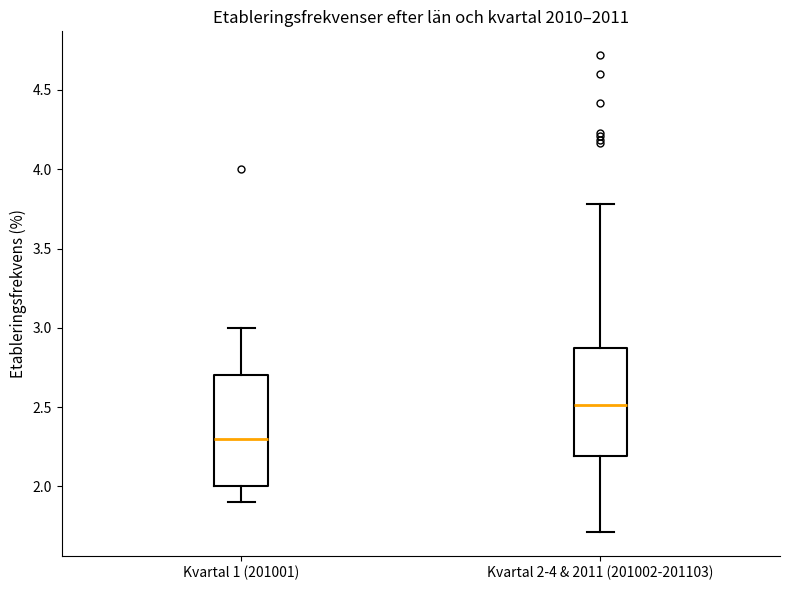

Reading left to right, transcribe this box plot: for each box, give where its median line is, the range the box spans, and where its two whiskers end, as read against the y-axis. The values are not printed on the chart, so give them approximately, as read against the axis.

Kvartal 1 (201001): median 2.30, box 2.00 to 2.70, whiskers 1.90 to 3.00
Kvartal 2-4 & 2011 (201002-201103): median 2.50, box 2.20 to 2.85, whiskers 1.70 to 3.80